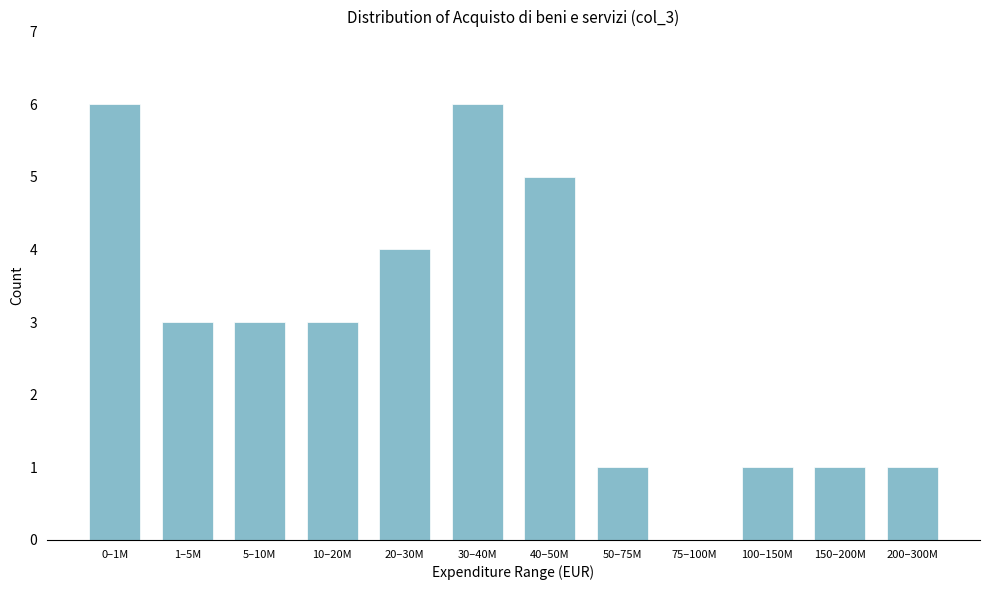

Reading left to right, list all the values displayed in this chart.

0–1M=6	1–5M=3	5–10M=3	10–20M=3	20–30M=4	30–40M=6	40–50M=5	50–75M=1	75–100M=0	100–150M=1	150–200M=1	200–300M=1